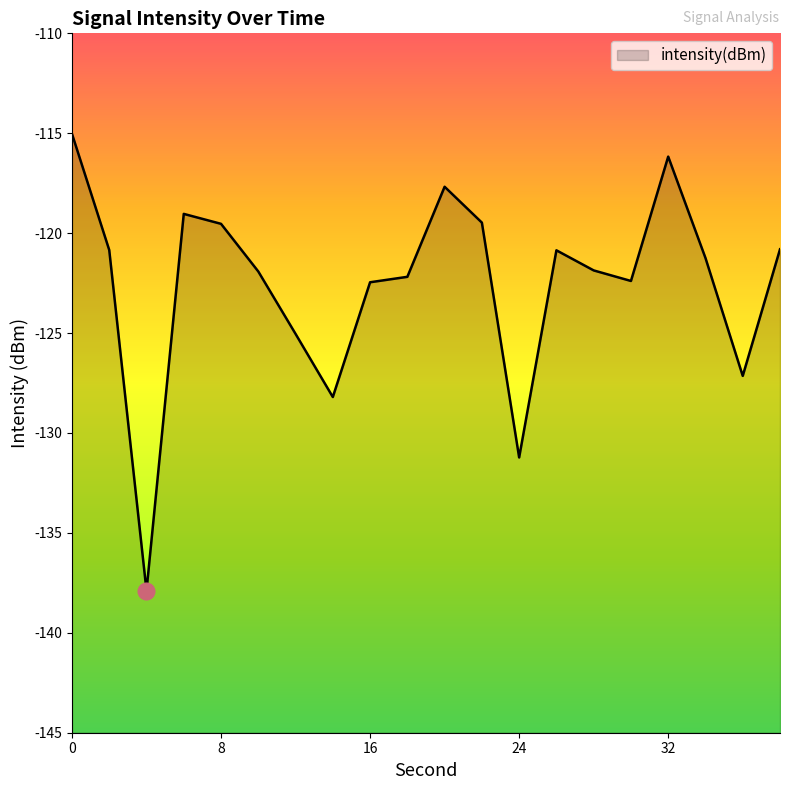

Rank the categories by value from highest to lowest.

0, 32, 20, 6, 22, 8, 38, 2, 26, 34, 28, 10, 18, 30, 16, 12, 36, 14, 24, 4